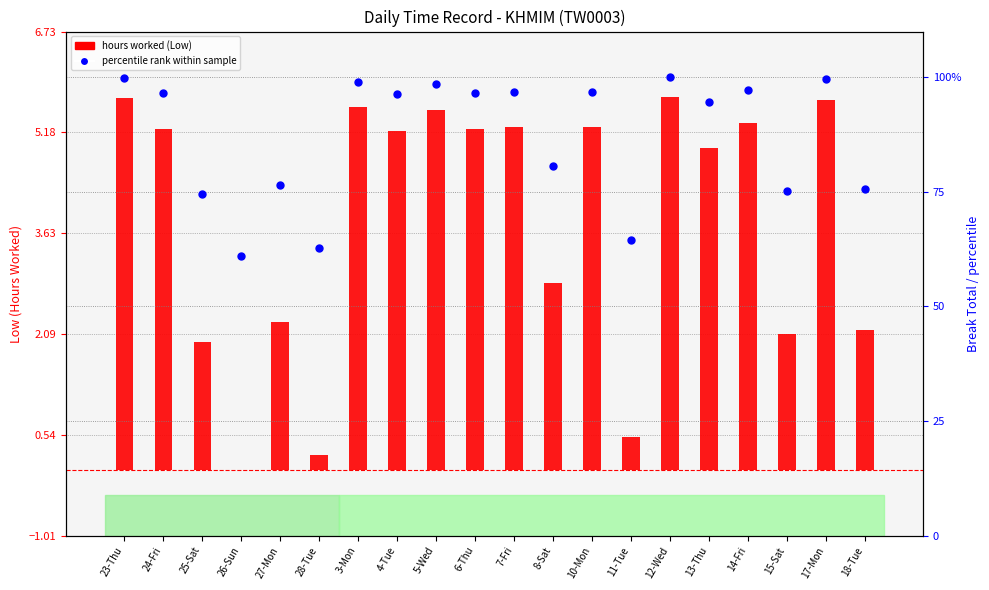

What is the total value across all series at 23-Thu?

105.6